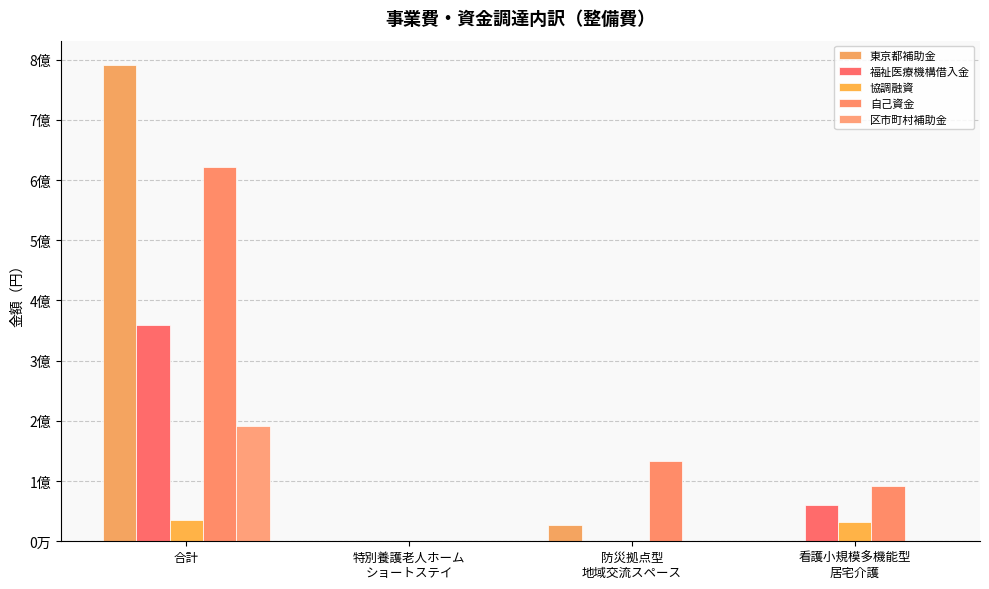

Count the 福祉医療機構借入金 values in the range 0 to 360000000.

4